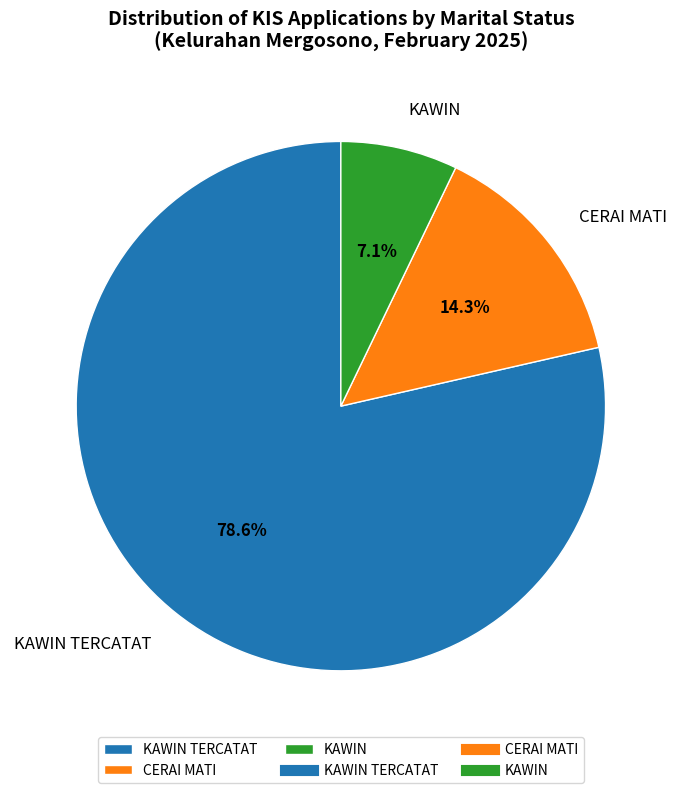

What is the ratio of the value at CERAI MATI to the value at KAWIN TERCATAT?

0.2